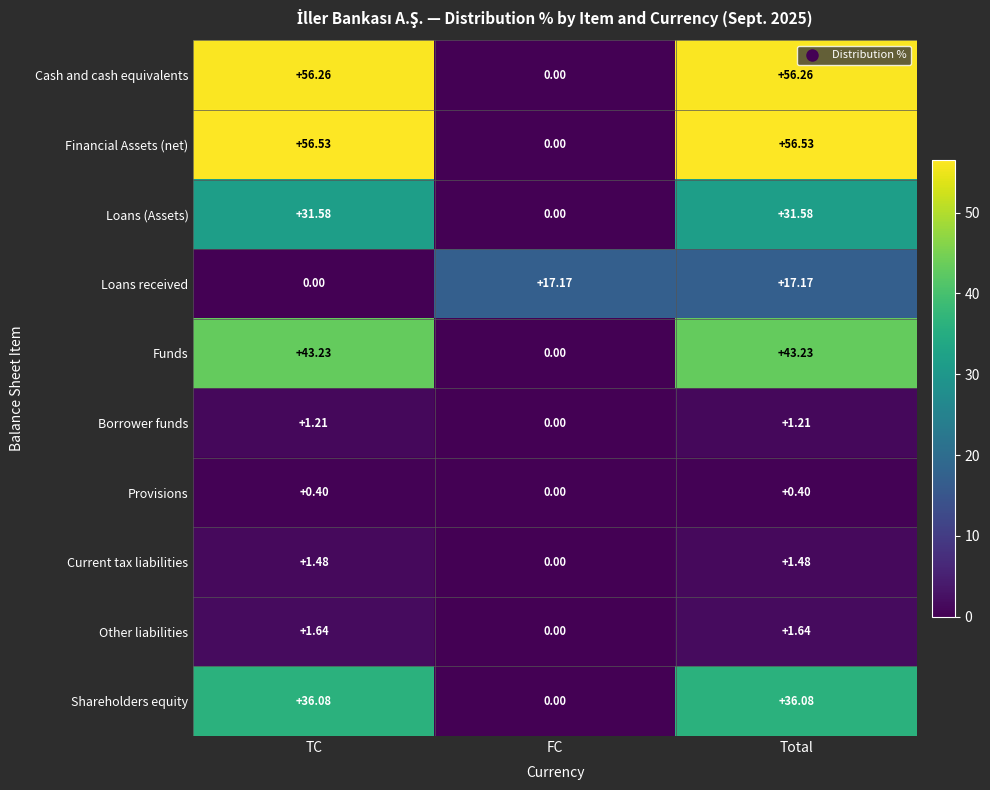

How many distinct data groups are displayed?

10